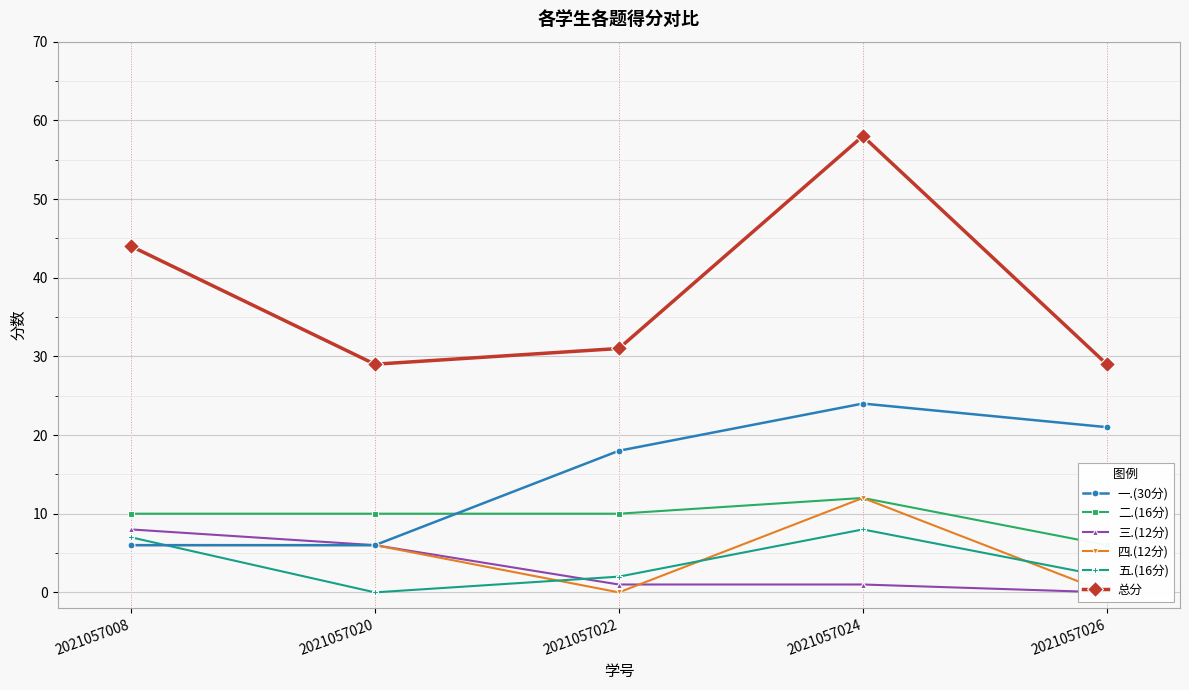

The 一.(30分) series shows 5 at 2021057022. True or false?

False